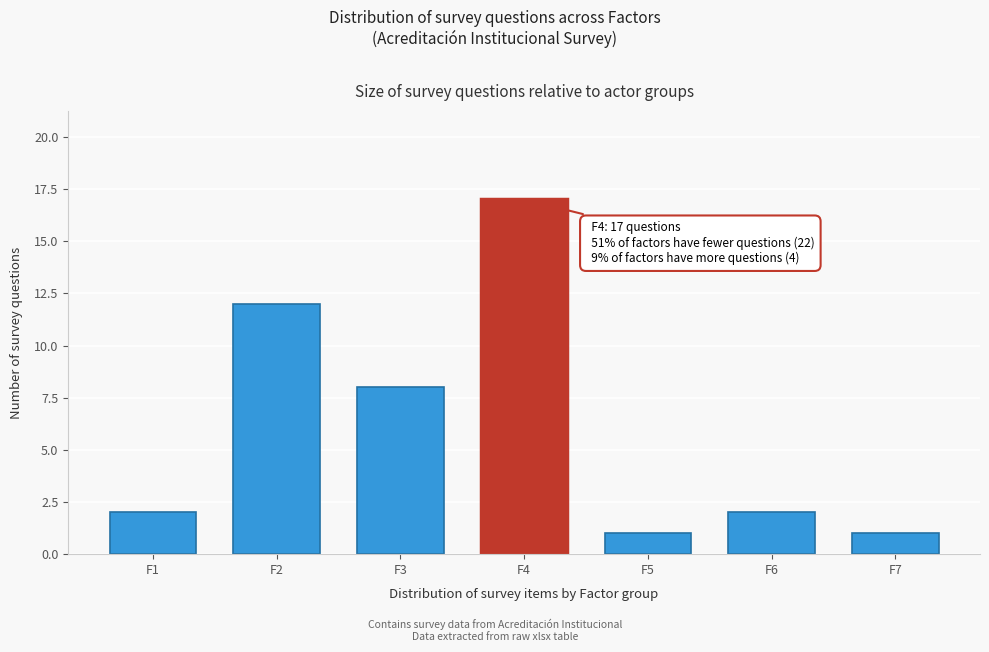

Reading left to right, extract all data points from this chart.

2	12	8	17	1	2	1